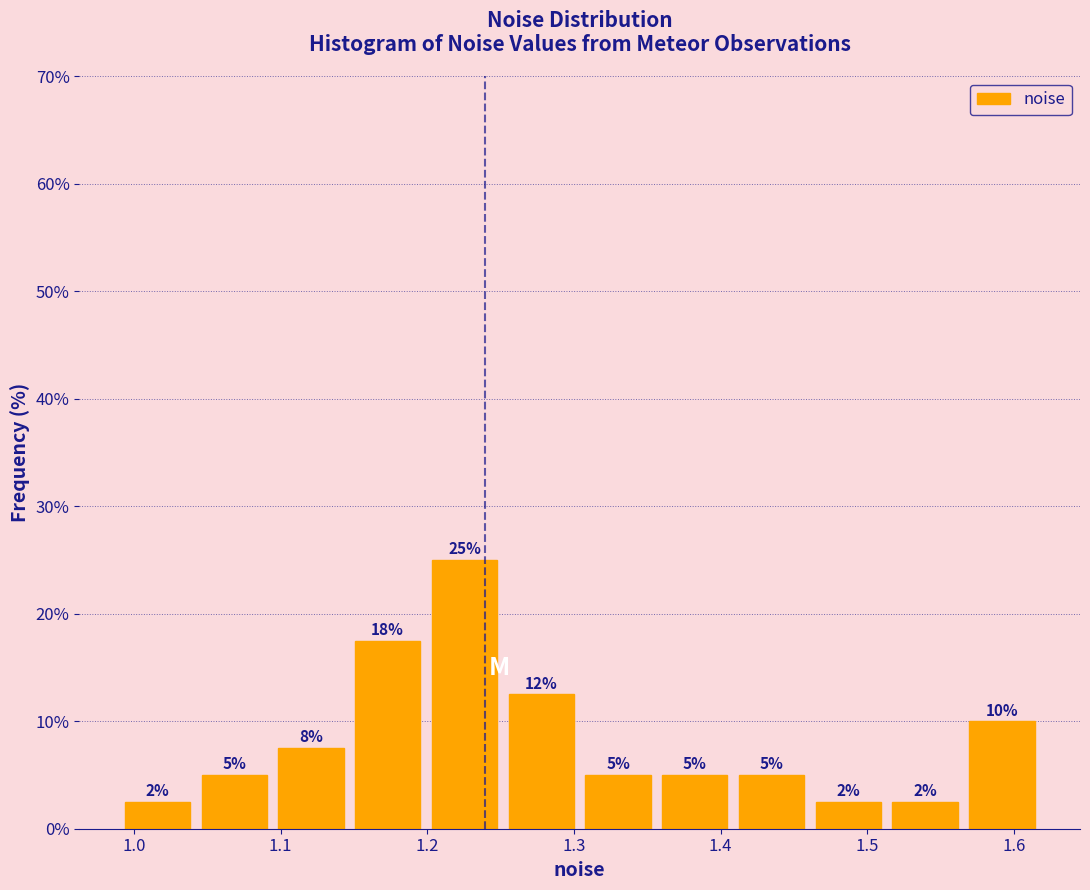

Over which range of the x-axis is the bar tallest?

1.20 to 1.25